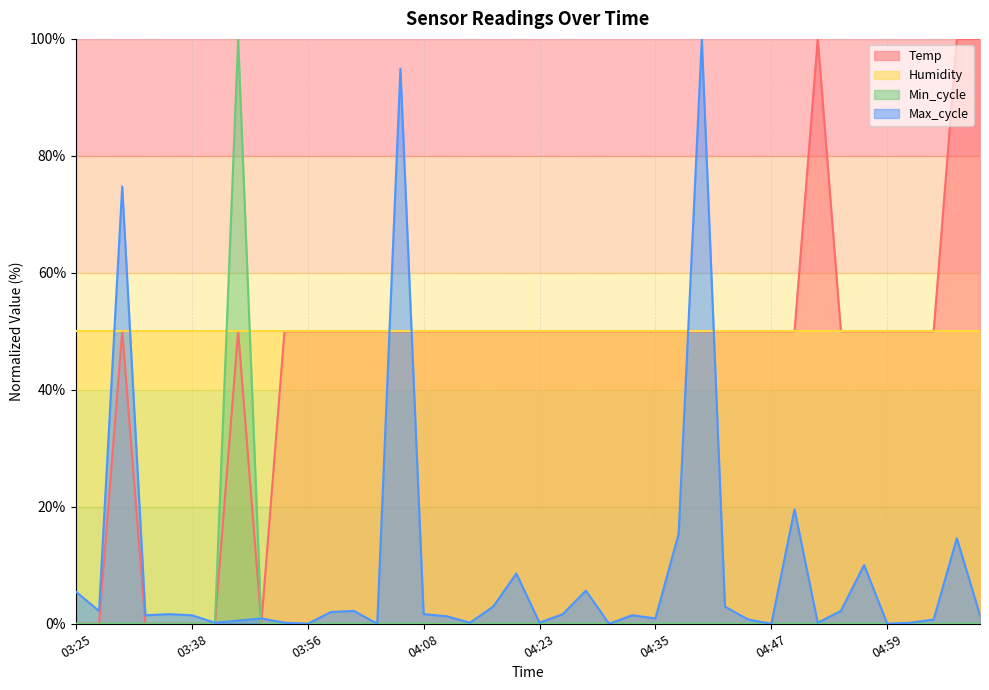

What is the sum of all Max_cycle values?

380.4